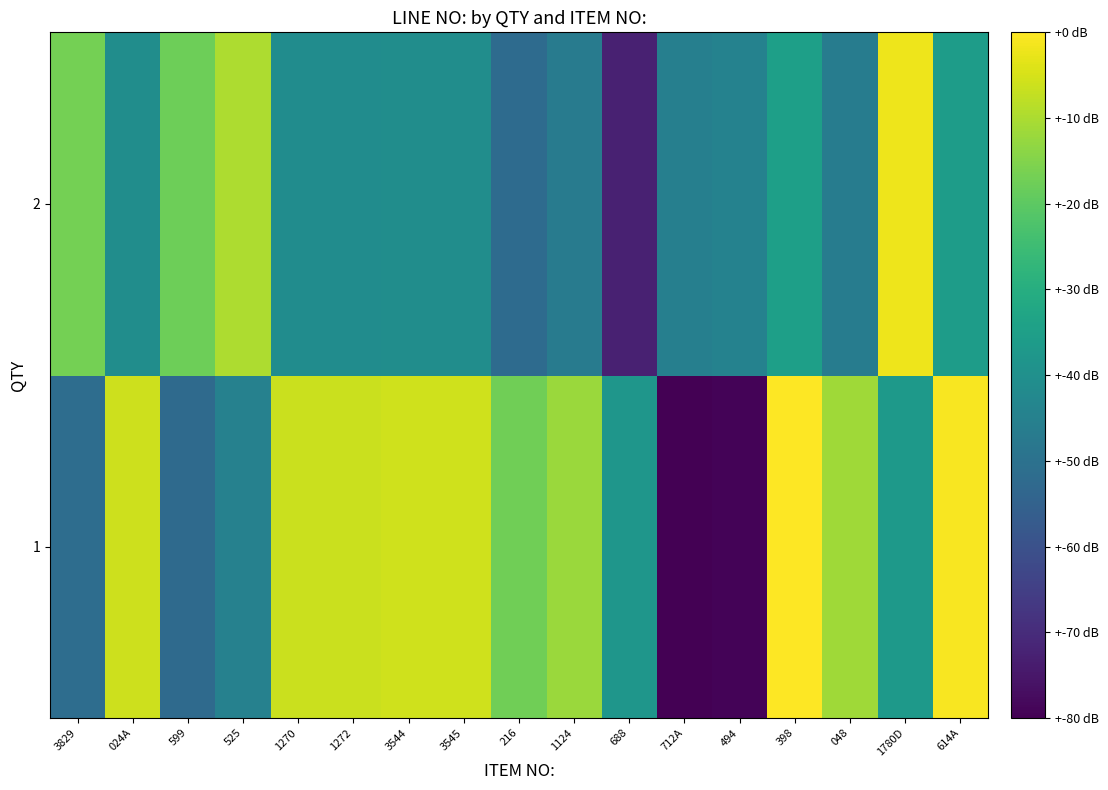

Which category has the lowest value across all series?

712A